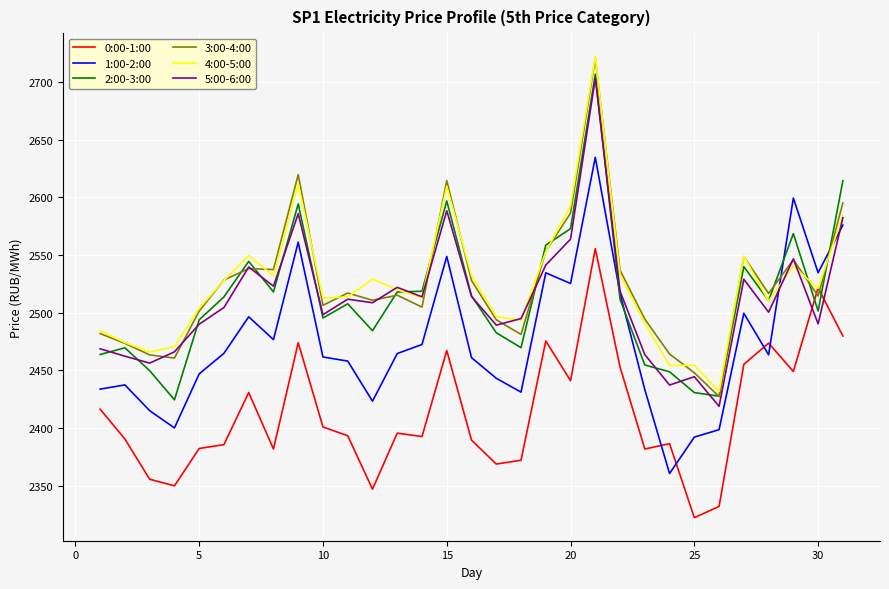

What is the lowest value of the 5:00-6:00 series?

2419.0